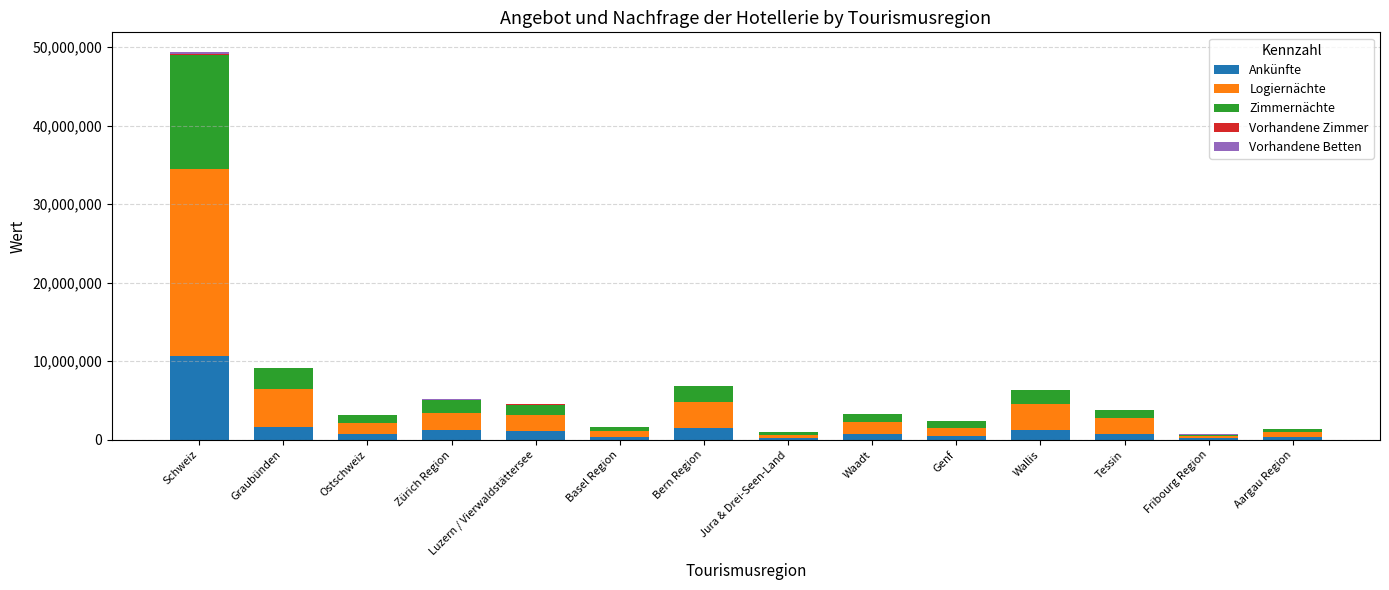

At which label is Ankünfte closest to 5440952?

Graubünden